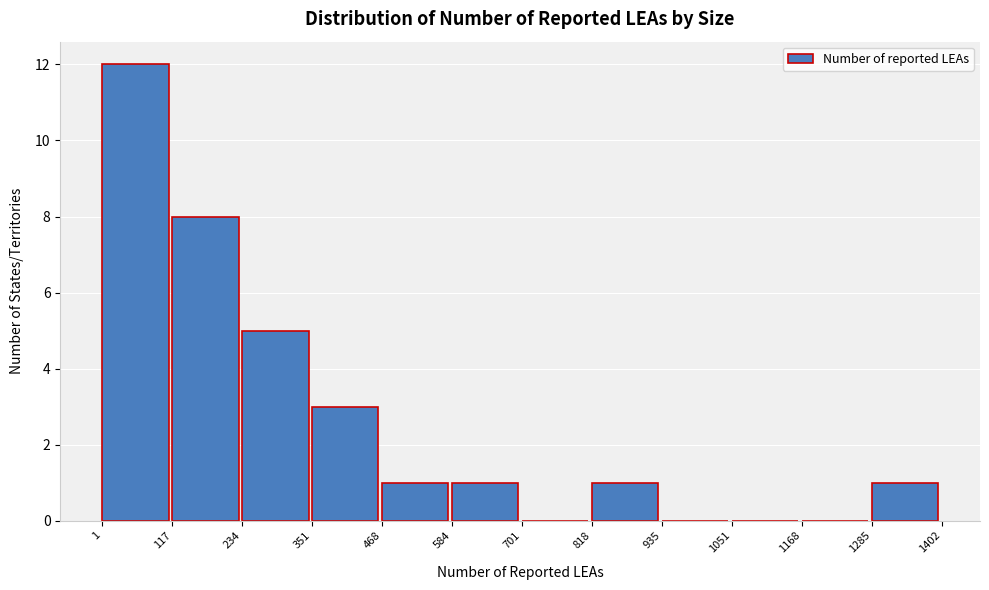

How tall is the bar that spans 818 to 935 on the x-axis? The values are not printed on the chart, so give them approximately, as read against the axis.

1